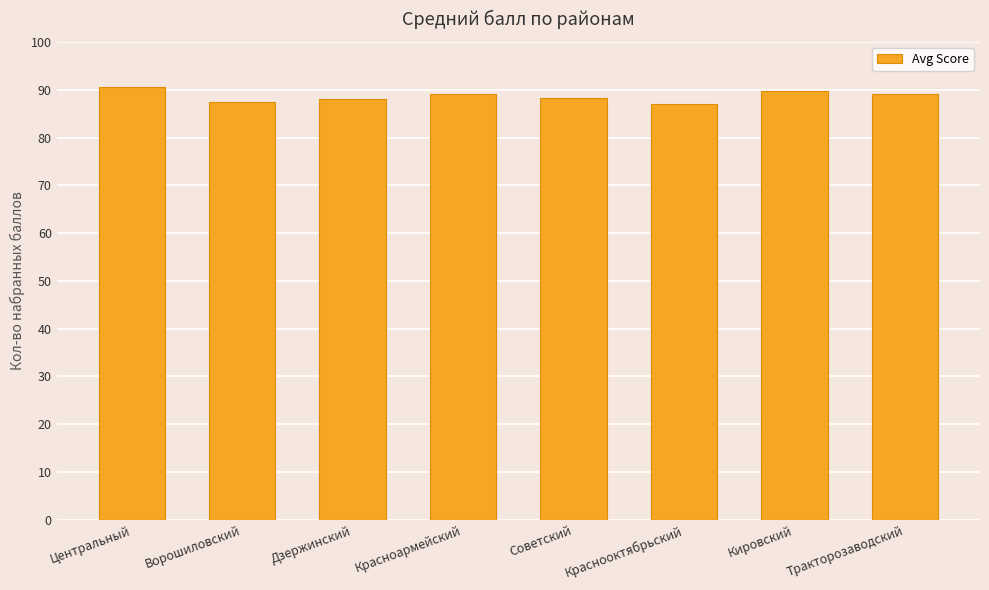

What is the difference between the maximum and second lowest values?

3.2